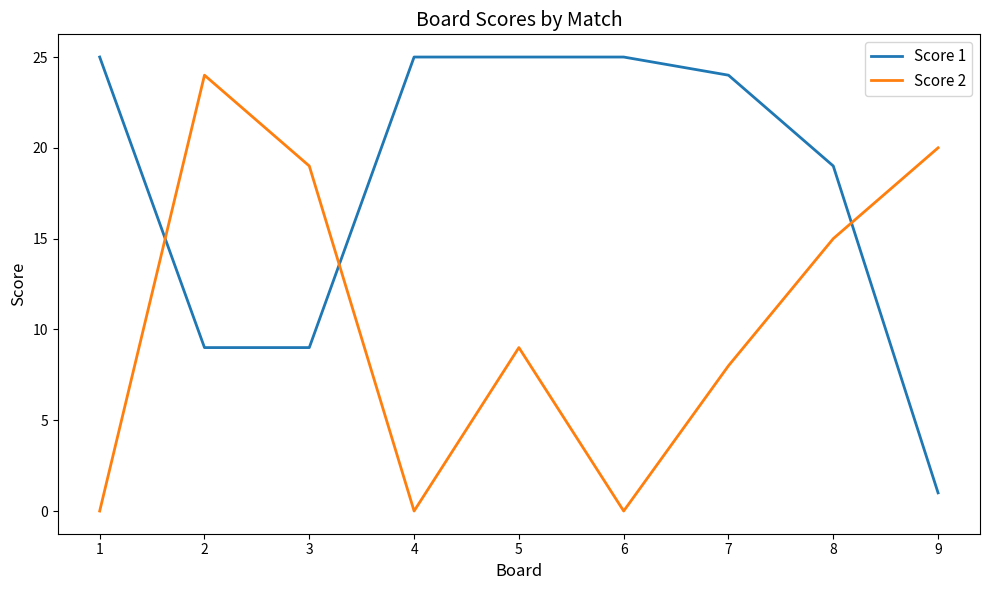

What are all the series names shown in the legend?

Score 1, Score 2